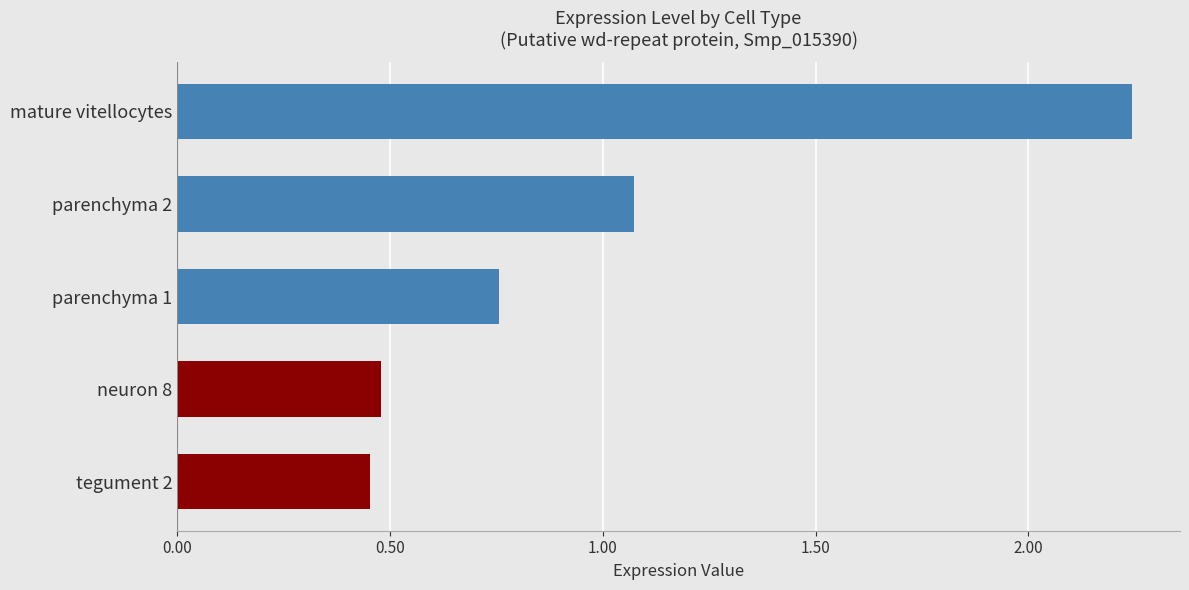

What is the sum of all values?

5.0